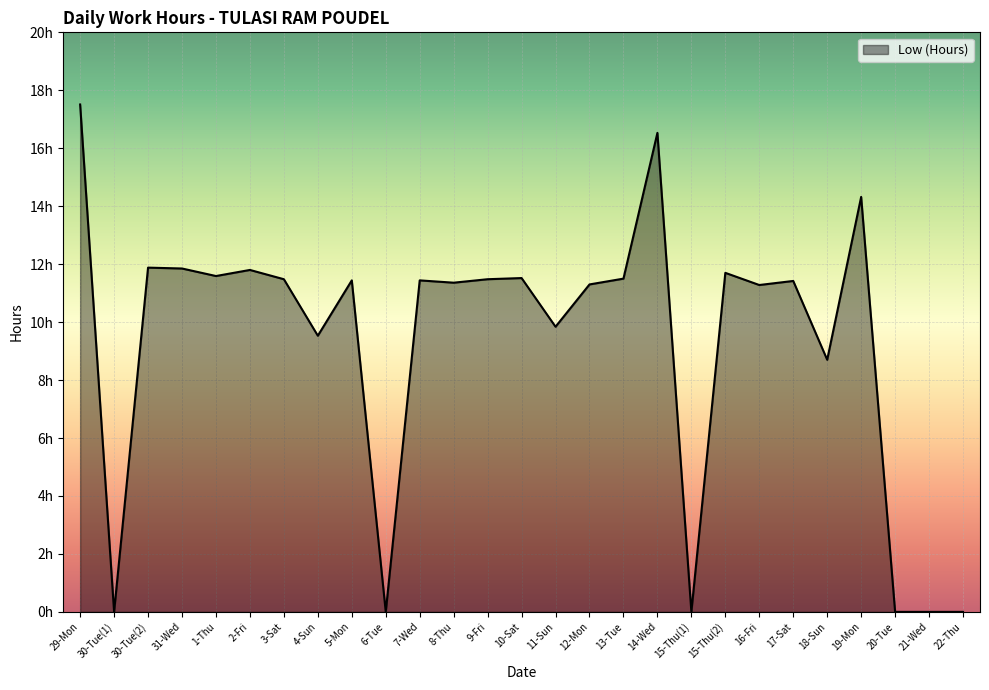

Does the chart display data point markers on the line(s)?

No